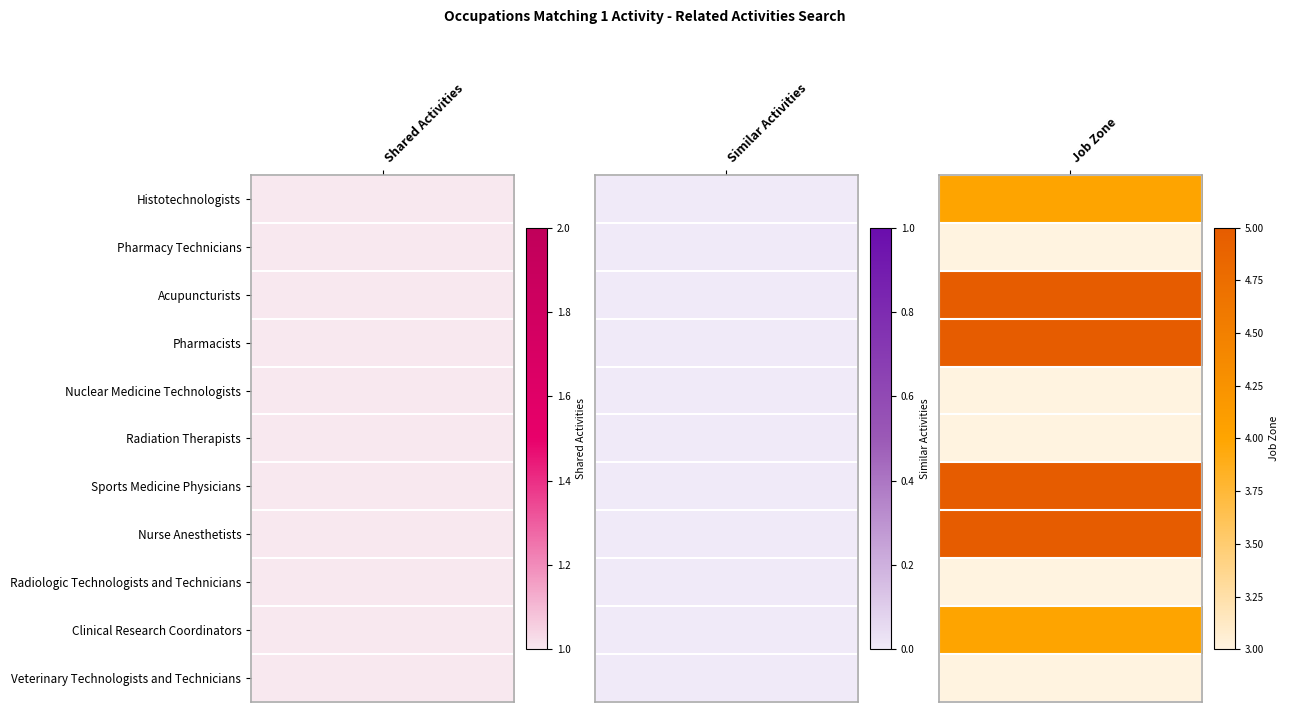

The value of Nuclear Medicine Technologists at Acupuncturists is 1. True or false?

False